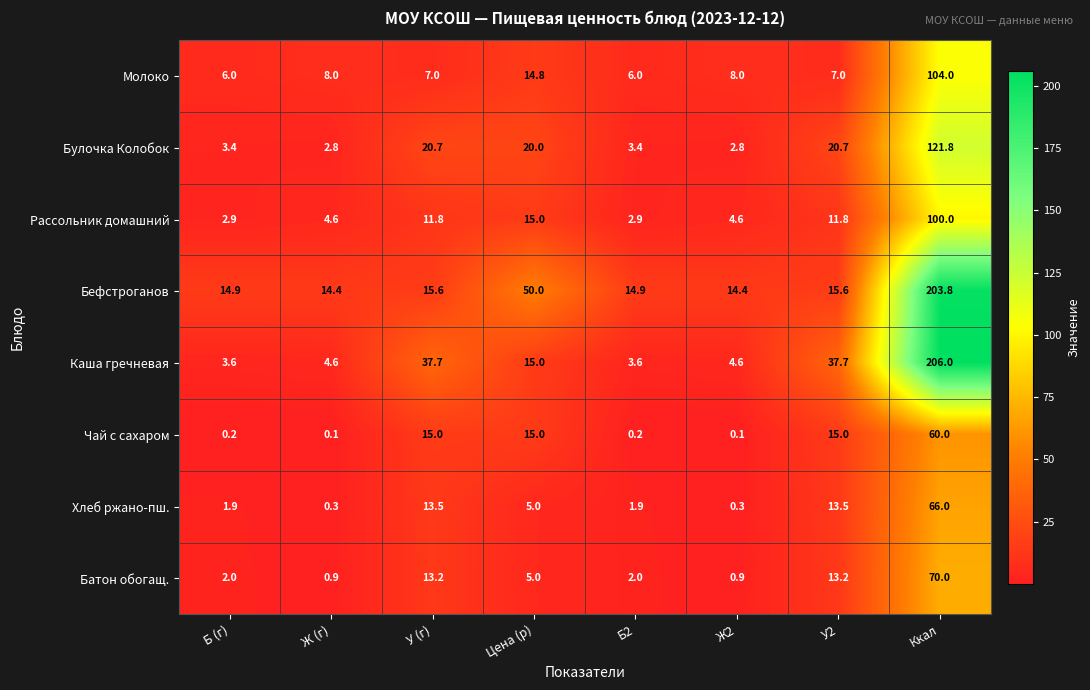

At which label is Молоко closest to 55?

Цена (р)